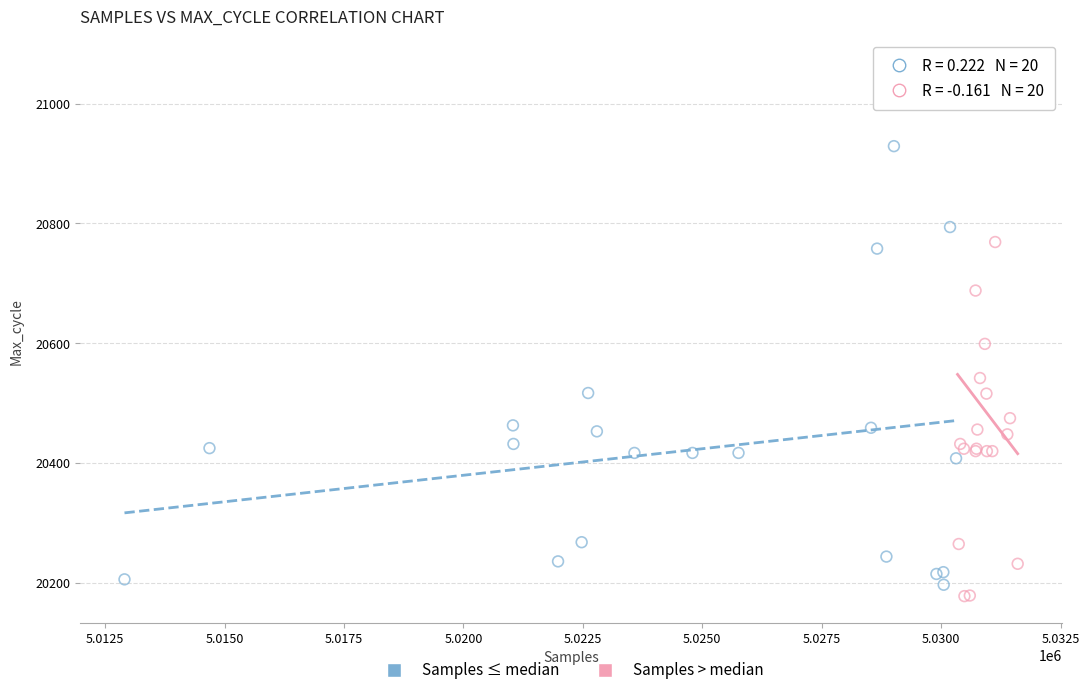

Which series contains the highest Y value?

Samples > median